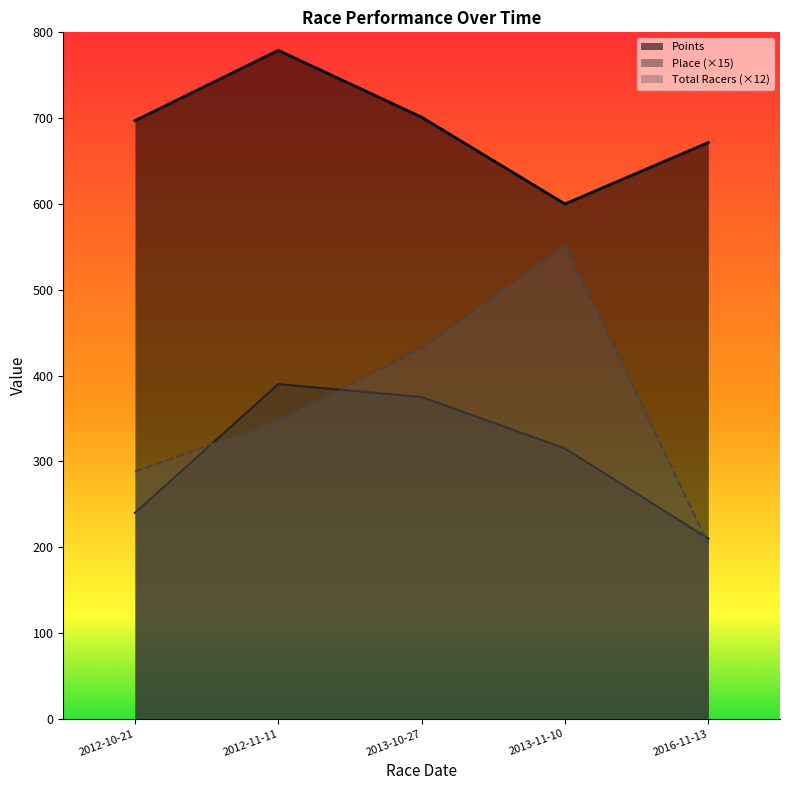

True or false: Points and Total Racers cross at least once.

False